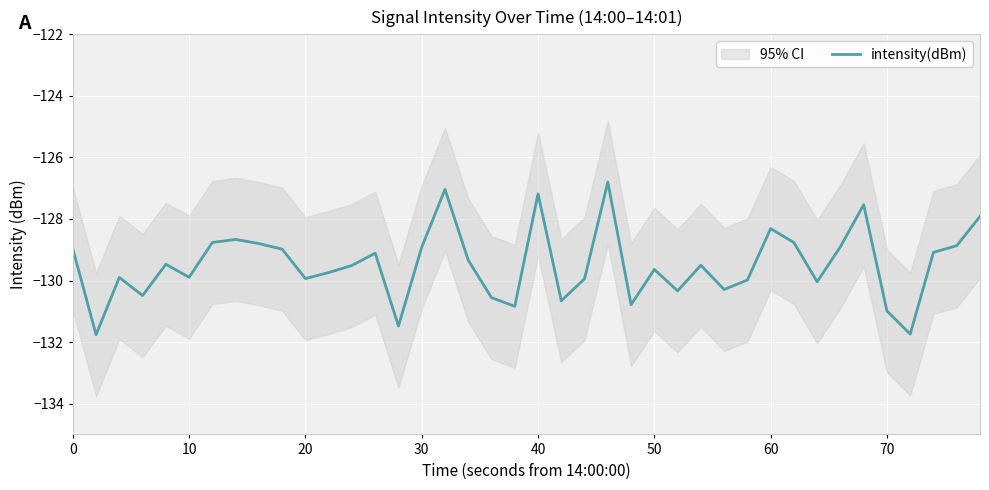

What is the minimum value for intensity(dBm)?

-131.8